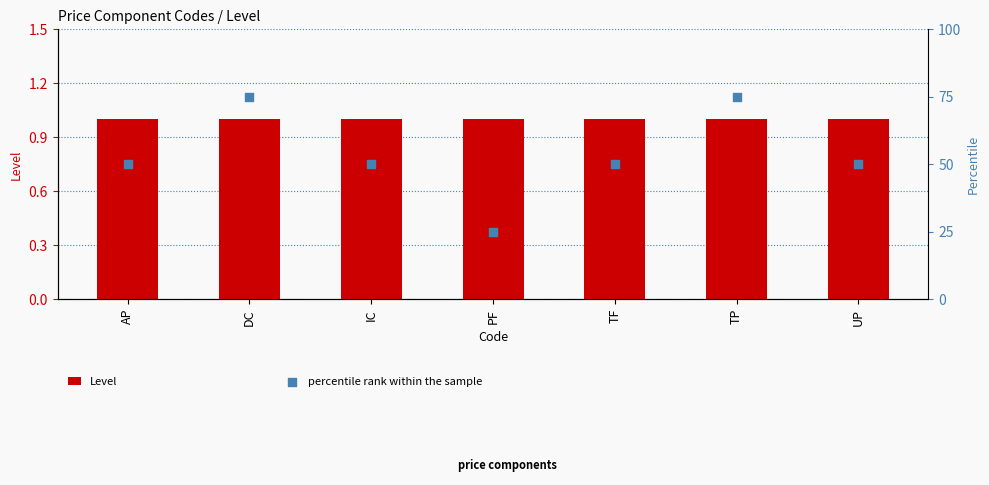

What are all the series names shown in the legend?

Level, percentile rank within the sample